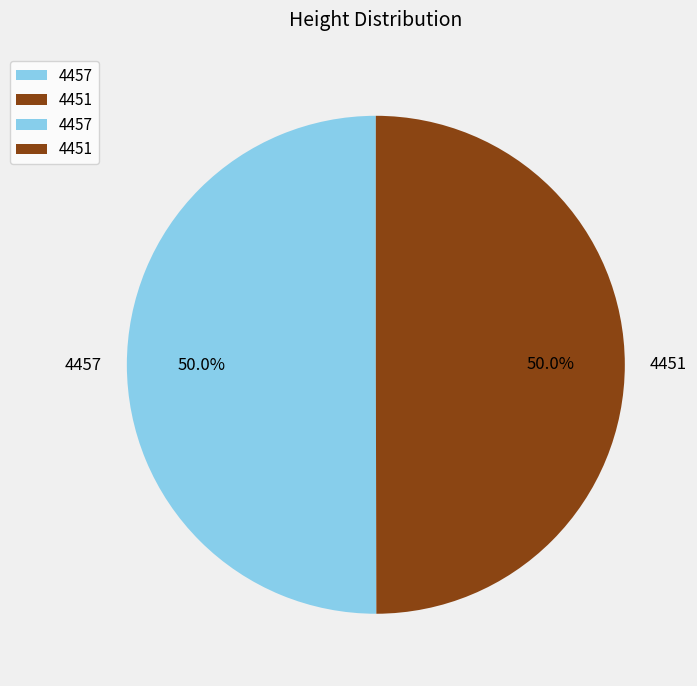

Is it true that 4451 is 50% of the pie?

True